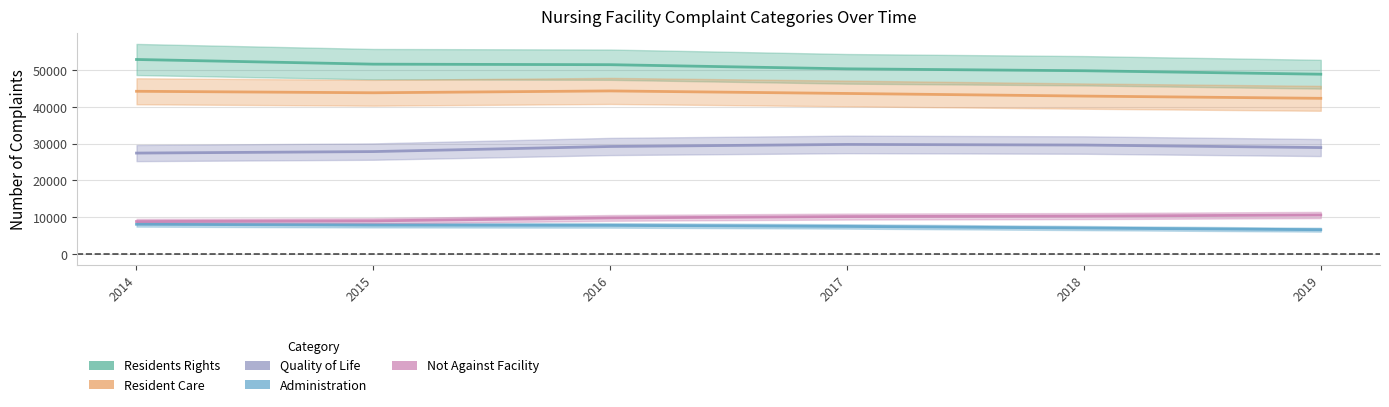

Read the Not Against Facility value at 2017.

10185.8